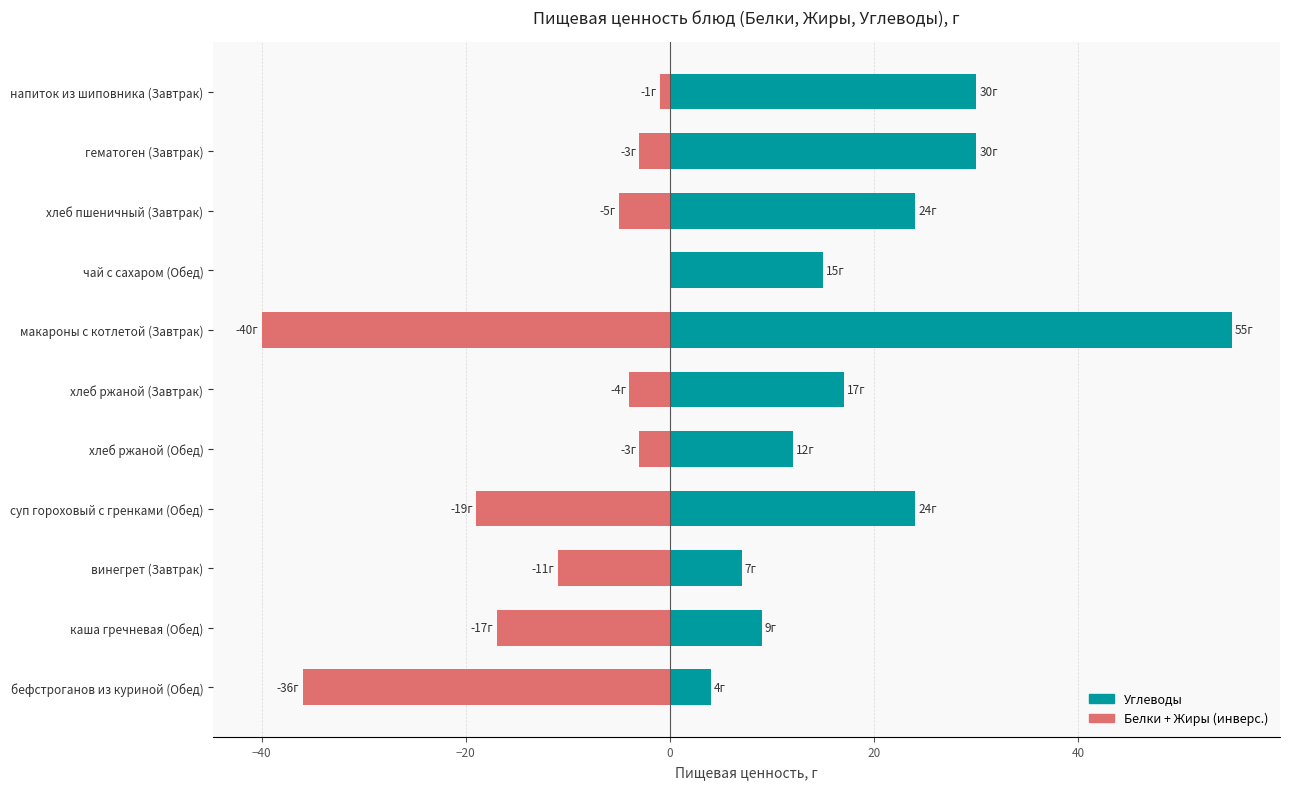

Reading left to right, extract all data points from this chart.

Углеводы: 4	9	7	24	12	17	55	15	24	30	30
Белки + Жиры (инверс.): -36	-17	-11	-19	-3	-4	-40	0	-5	-3	-1